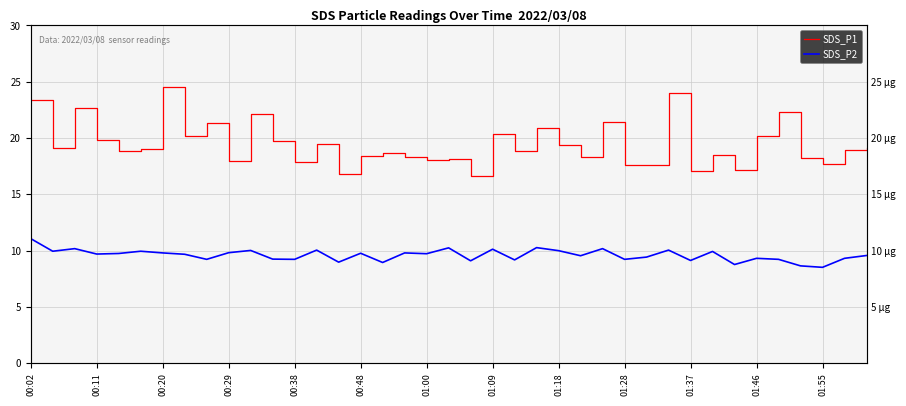

What is the difference between the maximum and minimum values in the SDS_P1 series?

7.9